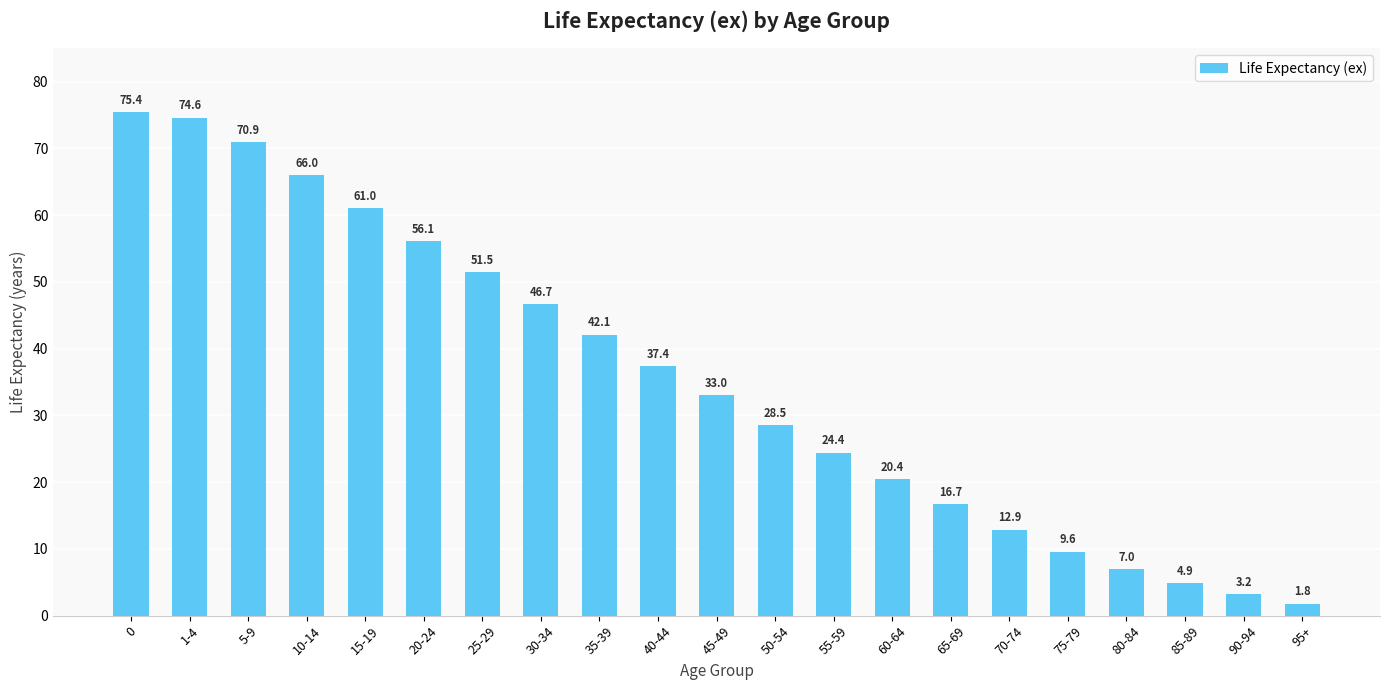

What is the difference between the values at 60-64 and 5-9?

50.5